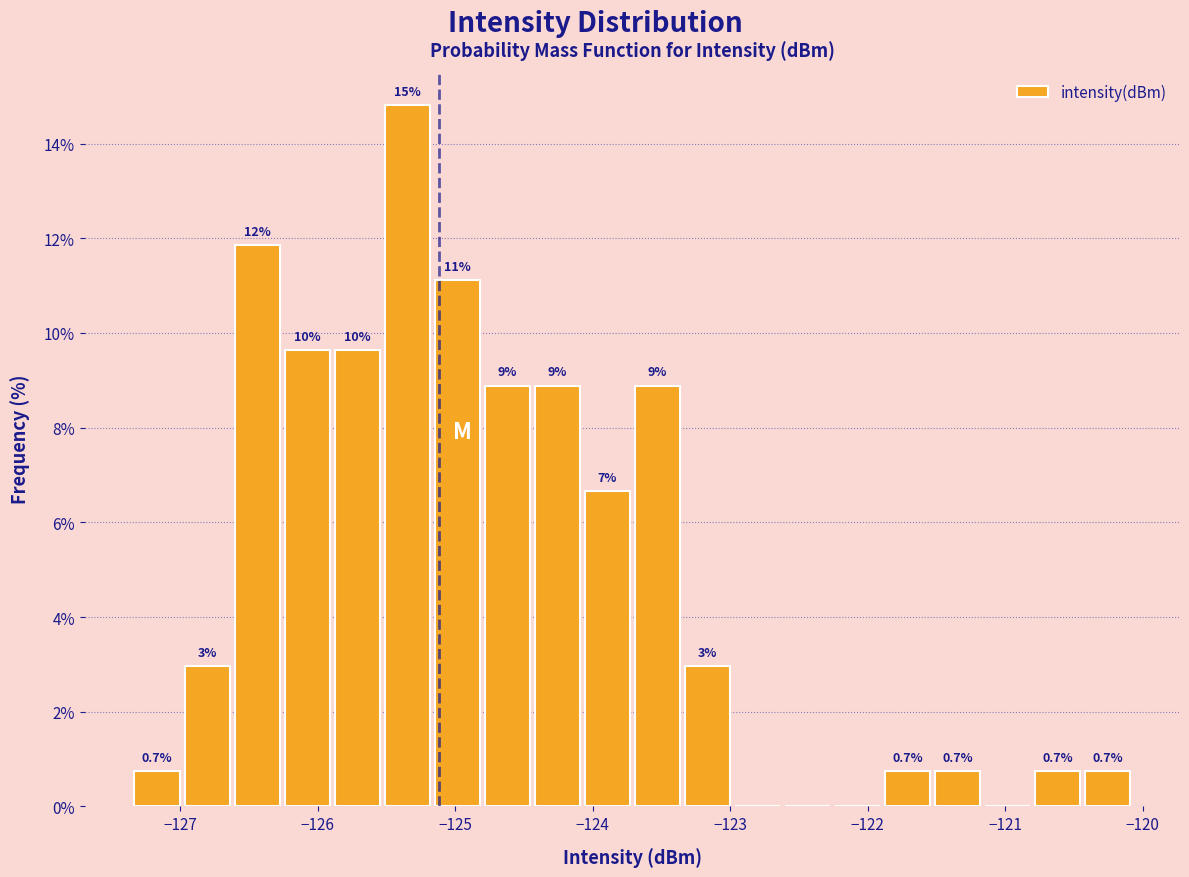

Read against the x-axis, roughly where is the centre of the tallest bar?

-125.3